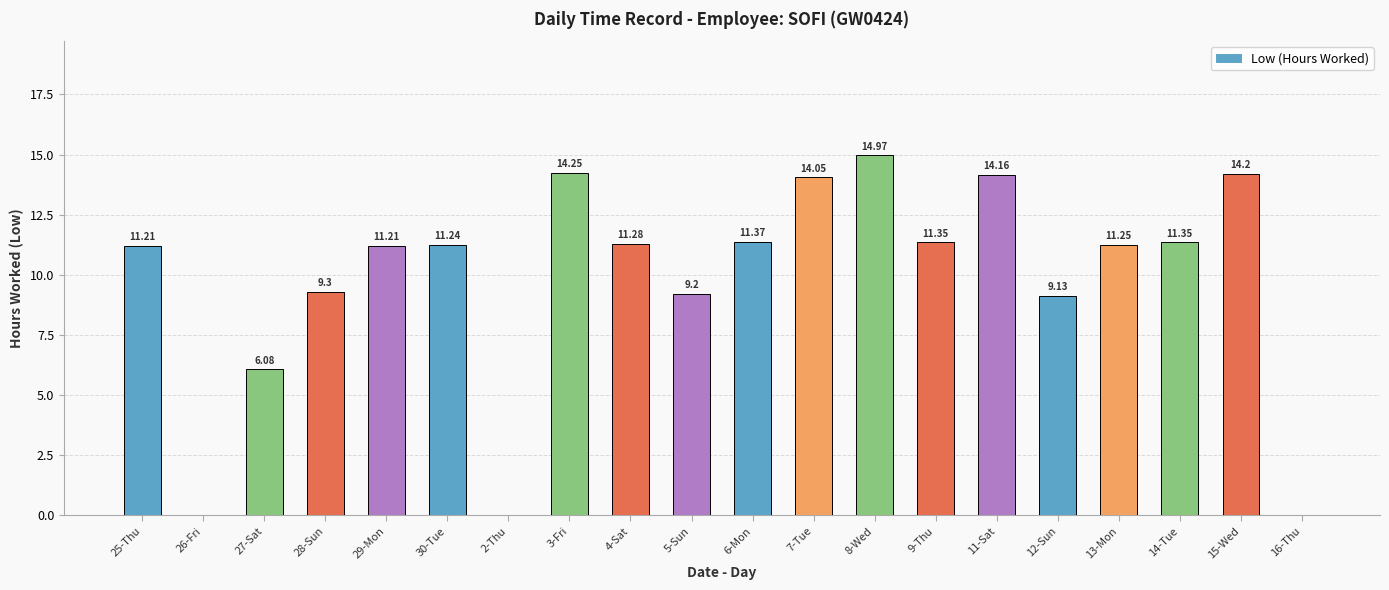

What is the sum of the values at 12-Sun and 15-Wed?

23.3